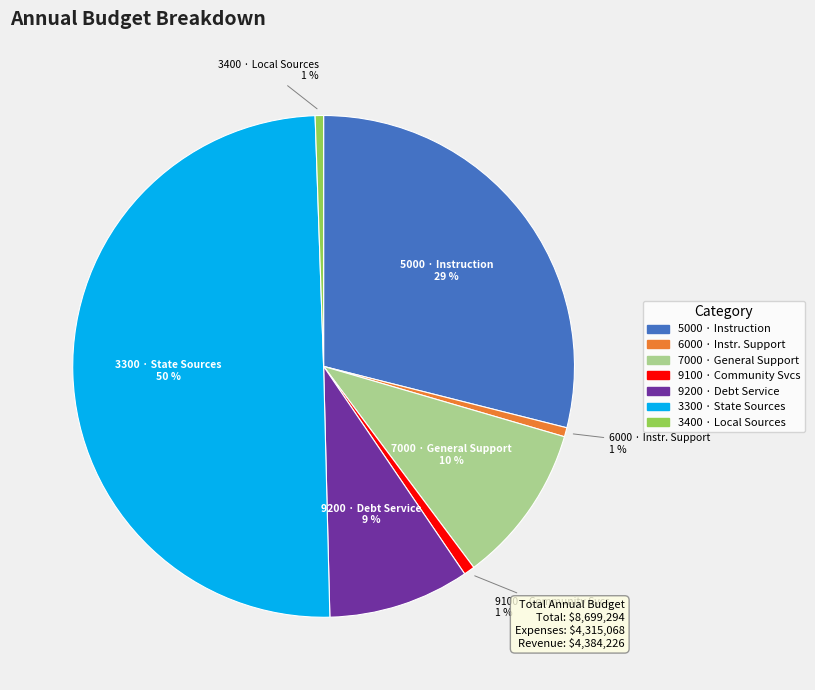

To the nearest percent, what is the difference between the largest and smallest slice percentages?

49%